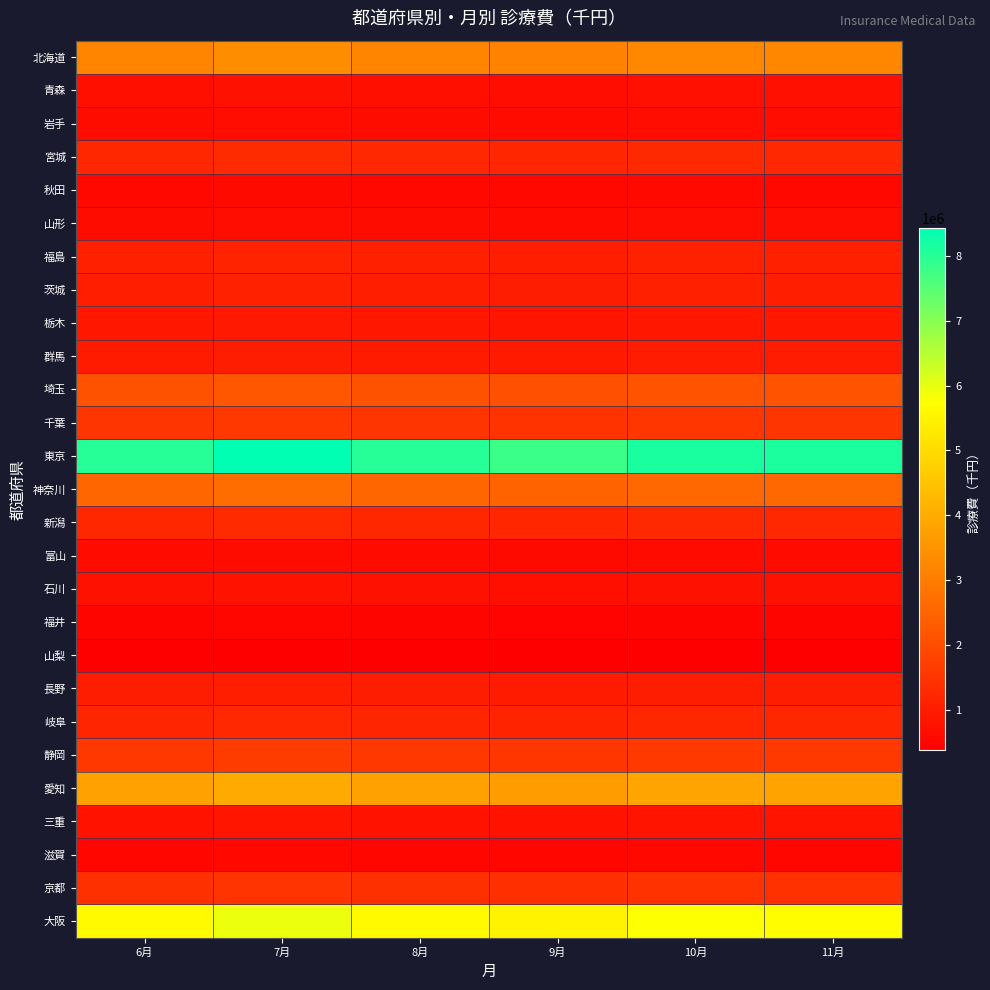

Reading left to right, extract all data points from this chart.

北海道: 6月=3196704.0	7月=3362592.3	8月=3199067.1	9月=3116046.5	10月=3254521.4	11月=3237947.3
青森: 6月=724087.4	7月=761662.8	8月=724622.6	9月=705817.6	10月=737183.6	11月=733429.4
岩手: 6月=658459.5	7月=692629.3	8月=658946.3	9月=641845.6	10月=670368.8	11月=666954.8
宮城: 6月=1227382.3	7月=1291075.5	8月=1228289.6	9月=1196413.6	10月=1249581.4	11月=1243217.7
秋田: 6月=573225.4	7月=602972.1	8月=573649.1	9月=558762.1	10月=583593.1	11月=580621.0
山形: 6月=658303.1	7月=692464.8	8月=658789.7	9月=641693.1	10月=670209.5	11月=666796.4
福島: 6月=1068318.0	7月=1123756.8	8月=1069107.7	9月=1041362.8	10月=1087640.2	11月=1082101.3
茨城: 6月=1039681.4	7月=1093634.1	8月=1040449.9	9月=1013448.7	10月=1058485.6	11月=1053095.1
栃木: 6月=870351.7	7月=915517.3	8月=870995.0	9月=848391.4	10月=886093.3	11月=881580.8
群馬: 6月=969866.4	7月=1020196.2	8月=970583.3	9月=945395.2	10月=987408.0	11月=982379.4
埼玉: 6月=2109215.7	7月=2218670.4	8月=2110774.9	9月=2055997.1	10月=2147364.2	11月=2136428.4
千葉: 6月=1503096.3	7月=1581097.3	8月=1504207.4	9月=1465171.0	10月=1530282.2	11月=1522489.0
東京: 6月=8010974.6	7月=8426692.4	8月=8016896.4	9月=7808845.9	10月=8155865.5	11月=8114330.6
神奈川: 6月=2543993.0	7月=2676009.8	8月=2545873.6	9月=2479804.3	10月=2590005.1	11月=2576815.1
新潟: 6月=1223501.6	7月=1286993.4	8月=1224406.0	9月=1192630.9	10月=1245630.5	11月=1239287.0
富山: 6月=626949.6	7月=659484.2	8月=627413.0	9月=611130.7	10月=638288.9	11月=635038.3
石川: 6月=742297.5	7月=780818.0	8月=742846.2	9月=723568.3	10月=755723.1	11月=751874.5
福井: 6月=497510.5	7月=523328.1	8月=497878.2	9月=484957.6	10月=506508.7	11月=503929.3
山梨: 6月=388871.3	7月=409051.2	8月=389158.8	9月=379059.5	10月=395904.6	11月=393888.4
長野: 6月=998910.6	7月=1050747.7	8月=999649.1	9月=973706.7	10月=1016977.5	11月=1011798.4
岐阜: 6月=1178457.6	7月=1239611.9	8月=1179328.7	9月=1148723.3	10月=1199771.8	11月=1193661.8
静岡: 6月=1575040.0	7月=1656774.3	8月=1576204.2	9月=1535299.4	10月=1603527.0	11月=1595360.8
愛知: 6月=3775470.9	7月=3971393.4	8月=3778261.8	9月=3680210.2	10月=3843756.2	11月=3824181.3
三重: 6月=797313.3	7月=838688.7	8月=797902.7	9月=777195.9	10月=811734.0	11月=807600.1
滋賀: 6月=542257.8	7月=570397.5	8月=542658.7	9月=528575.9	10月=552065.4	11月=549253.9
京都: 6月=1407098.2	7月=1480117.5	8月=1408138.3	9月=1371595.0	10月=1432547.7	11月=1425252.3
大阪: 6月=5638999.7	7月=5931627.4	8月=5643168.1	9月=5496719.4	10月=5740989.8	11月=5711753.0